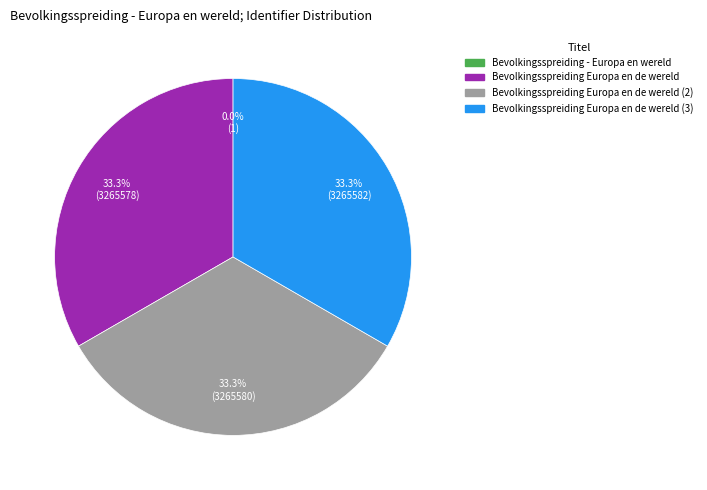

Does any single category account for the majority?

No